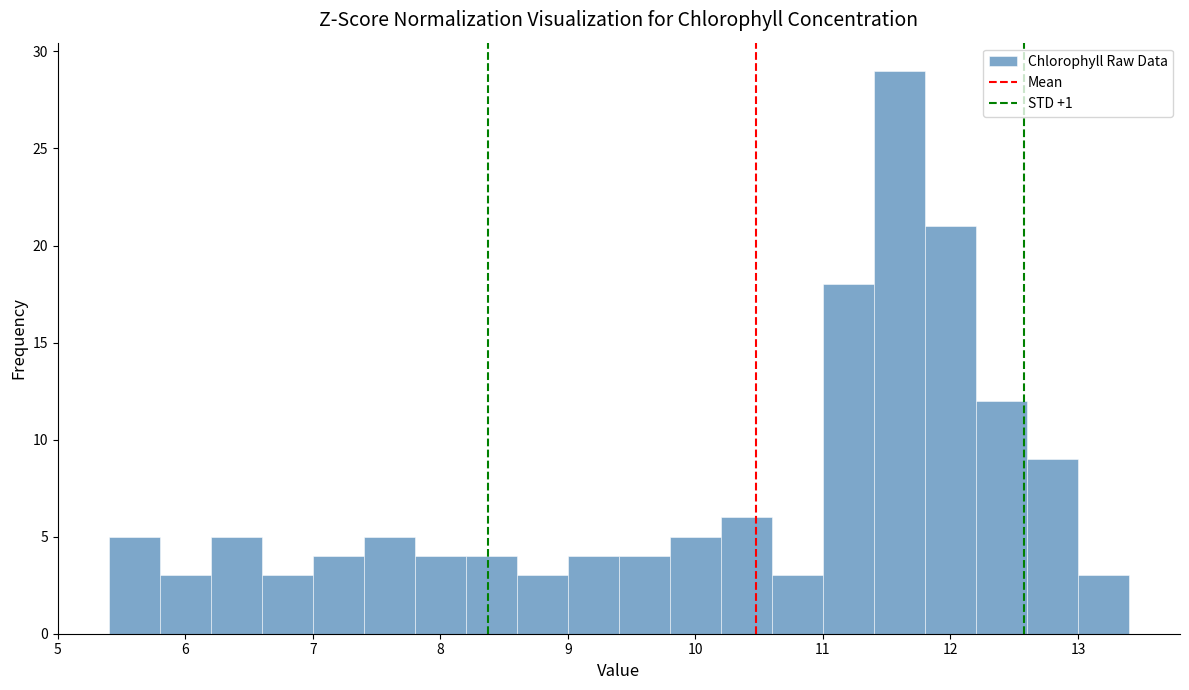

What is the height of the bar covering 9.8 to 10.2 on the x-axis? The values are not printed on the chart, so give them approximately, as read against the axis.

5